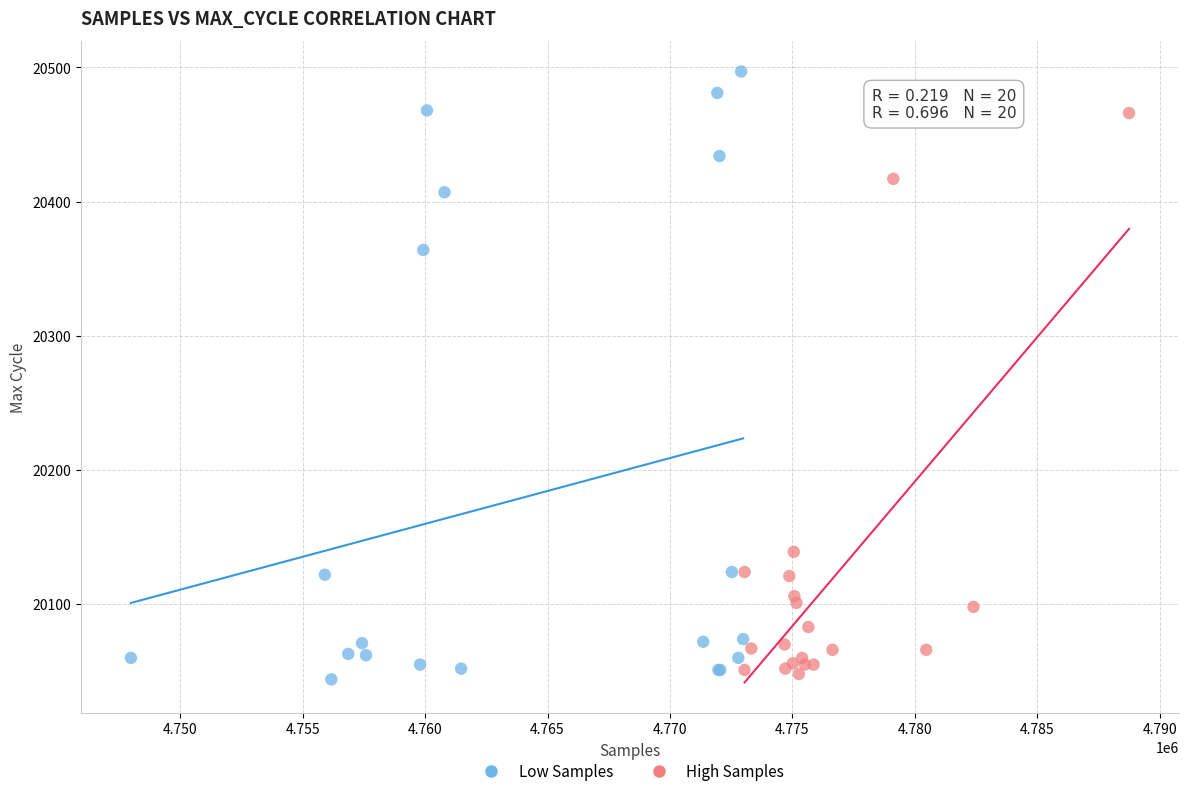

Which series contains the highest Y value?

Low Samples